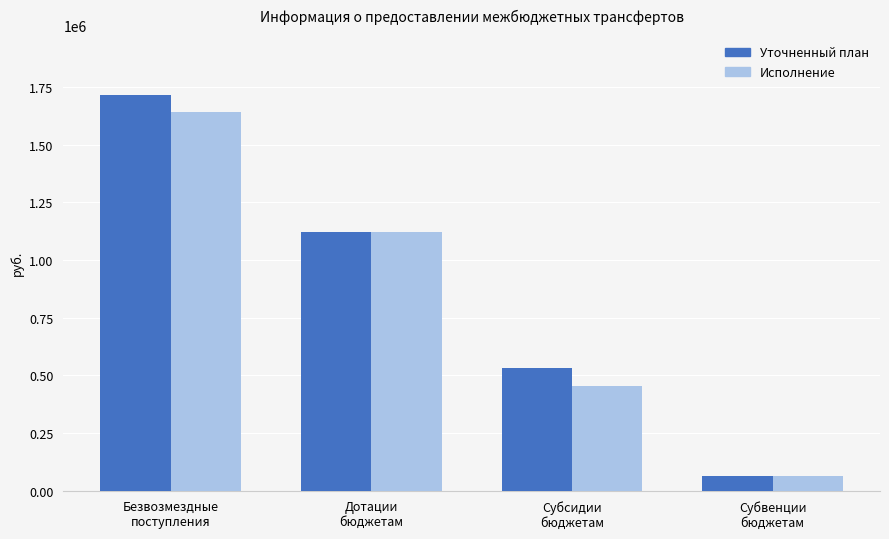

Reading left to right, extract all data points from this chart.

Уточненный план: Безвозмездные
поступления=1717731.8	Дотации
бюджетам=1122996.0	Субсидии
бюджетам=529735.8	Субвенции
бюджетам=65000.0
Исполнение: Безвозмездные
поступления=1641942.2	Дотации
бюджетам=1122996.0	Субсидии
бюджетам=453946.2	Субвенции
бюджетам=65000.0